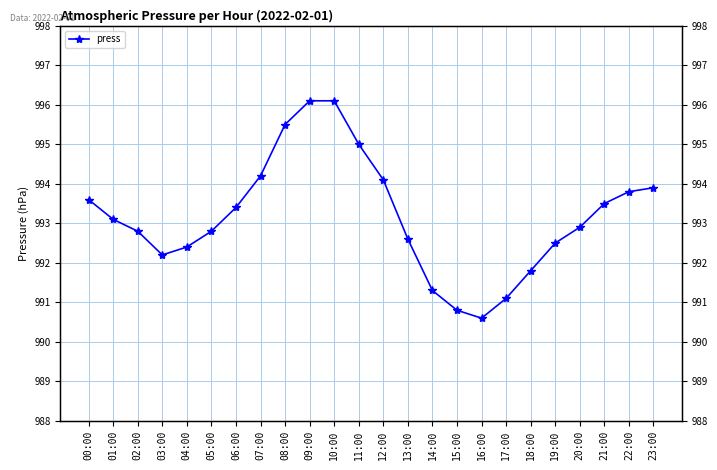

What is the greatest value displayed?

996.1